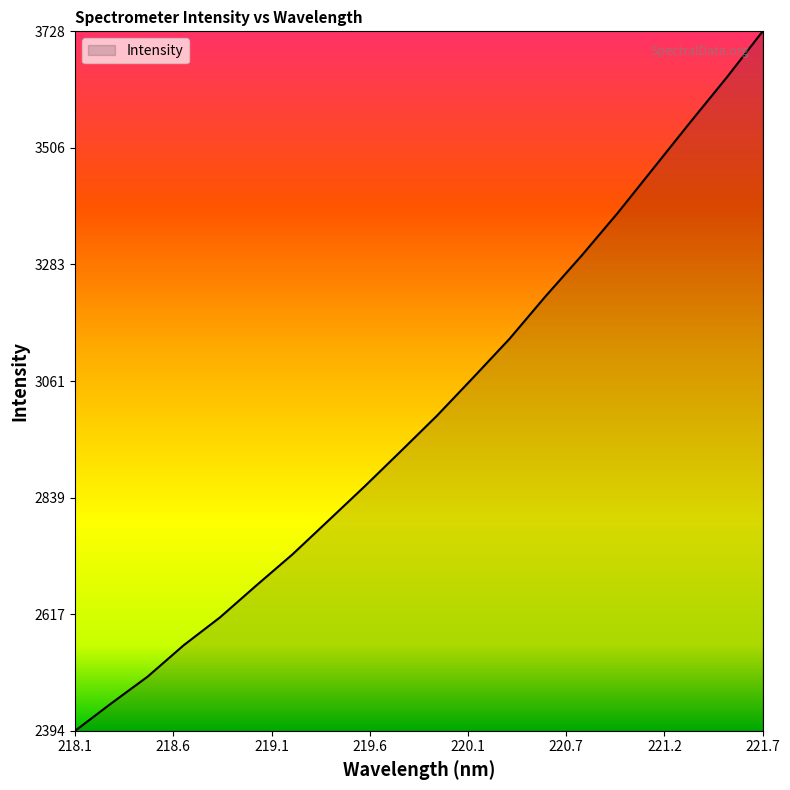

What is the difference between the maximum and minimum values?

1333.2